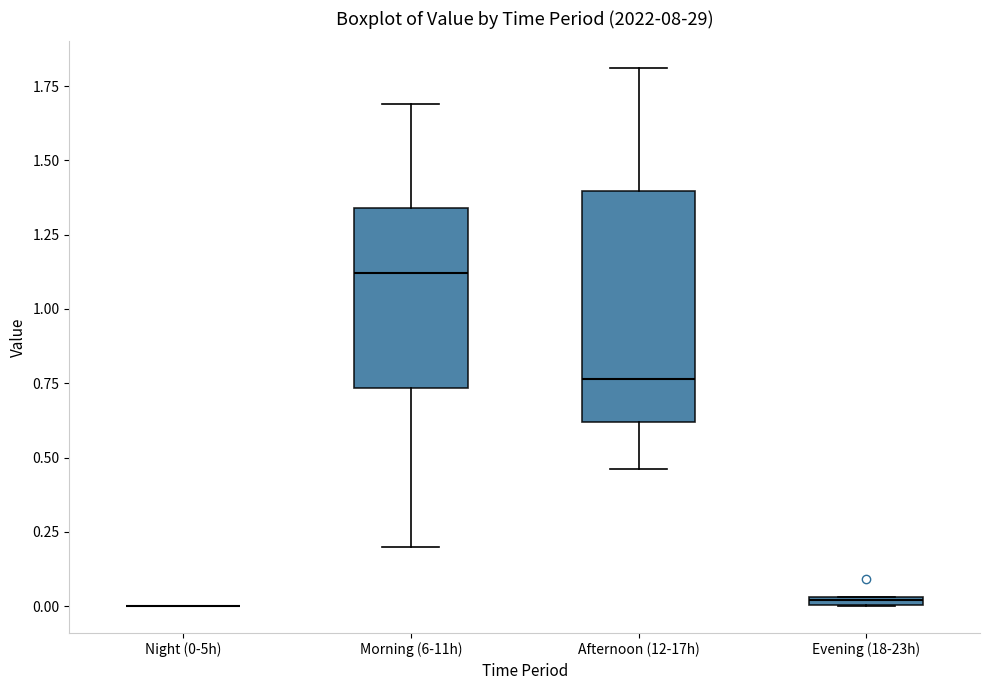

Where does the upper whisker of the box for Morning (6-11h) end on the y-axis? The values are not printed on the chart, so give them approximately, as read against the axis.

1.70